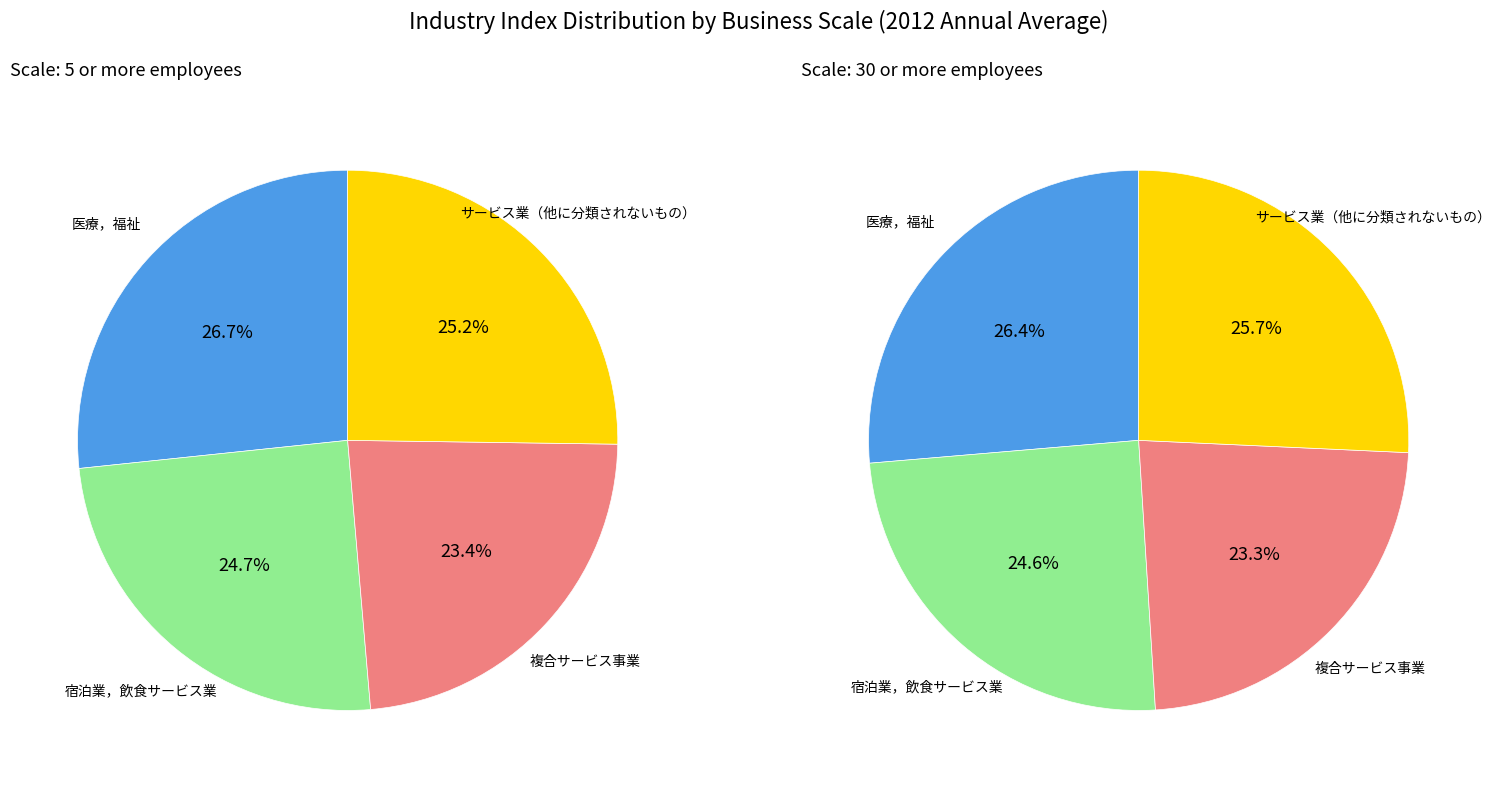

What is the largest slice in the pie chart?

医療，福祉